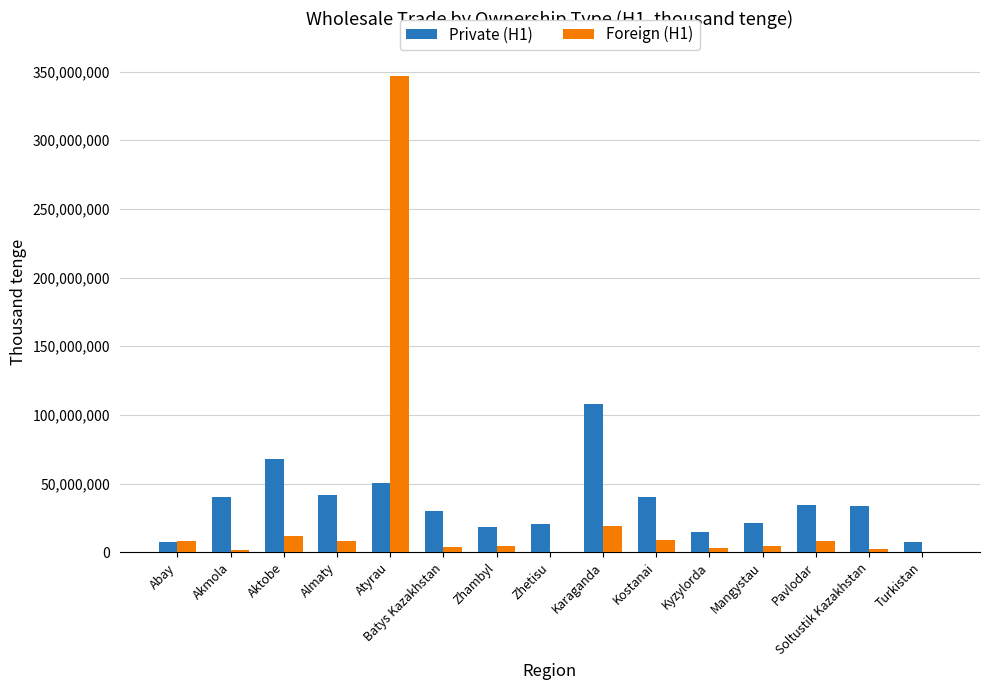

Between Mangystau and Soltustik Kazakhstan, which series saw the biggest shift?

Private (H1)